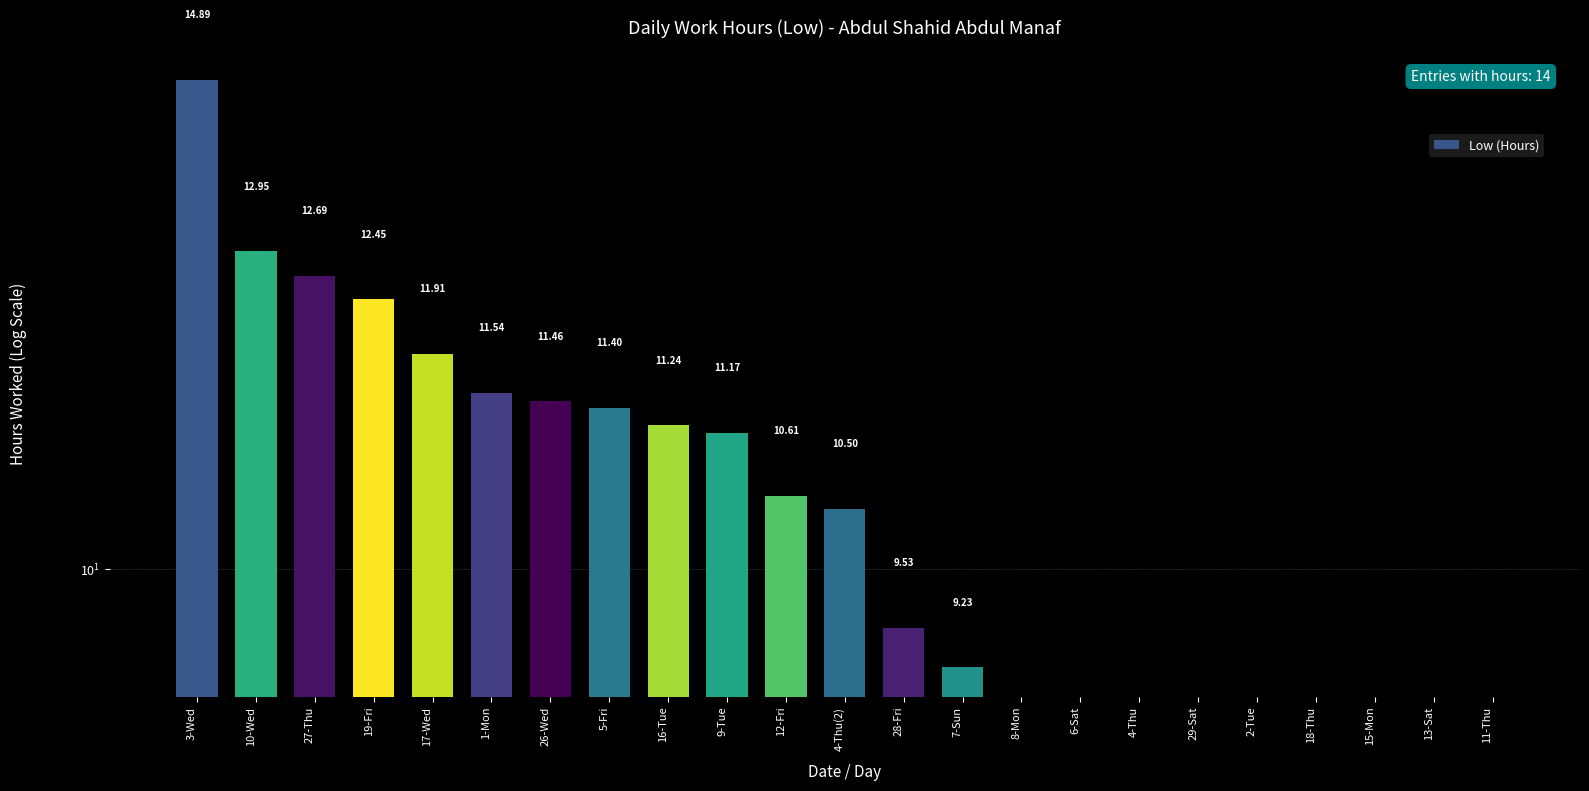

What is the label of the 10th bar from the left?

9-Tue